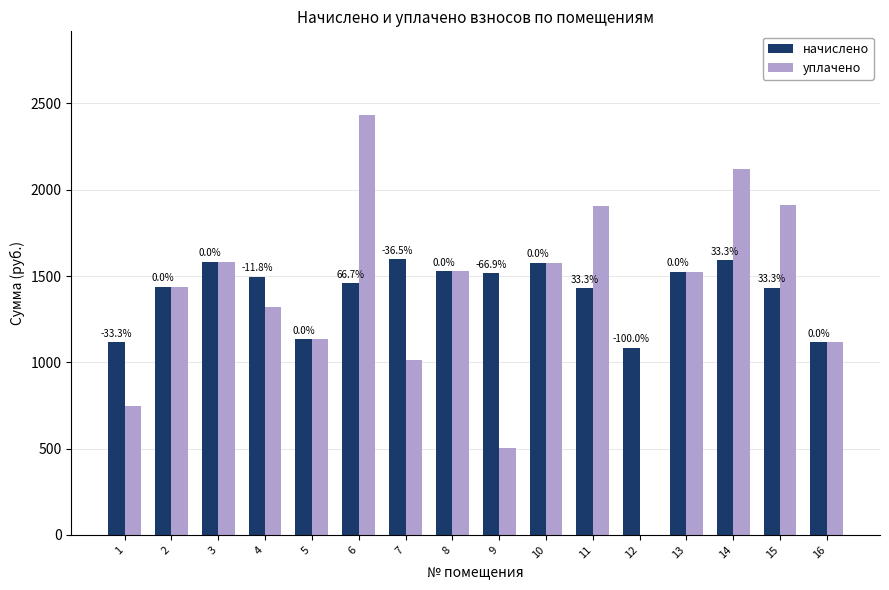

True or false: начислено has a value of 2029.1 at 13.

False